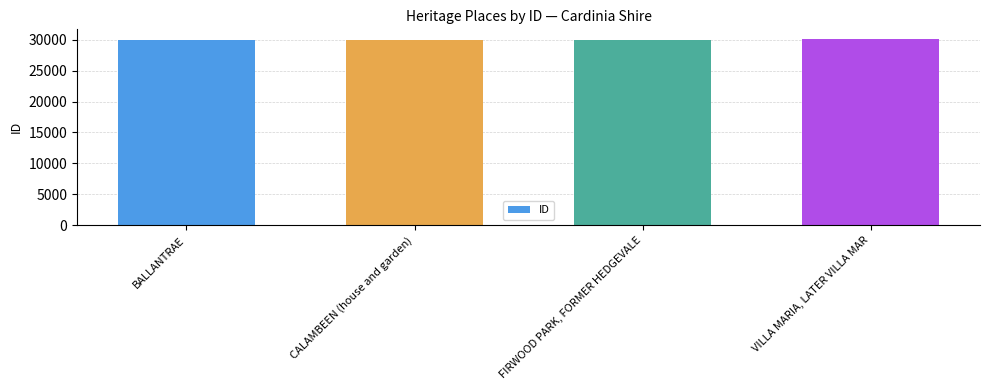

Read the value at FIRWOOD PARK, FORMER HEDGEVALE.

30017